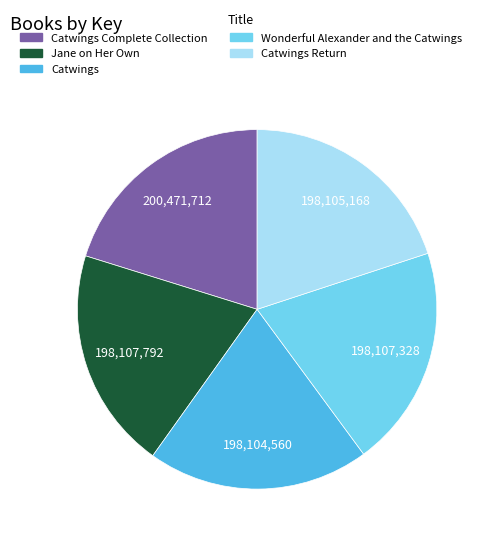

Is there any slice that represents more than half of the pie?

No